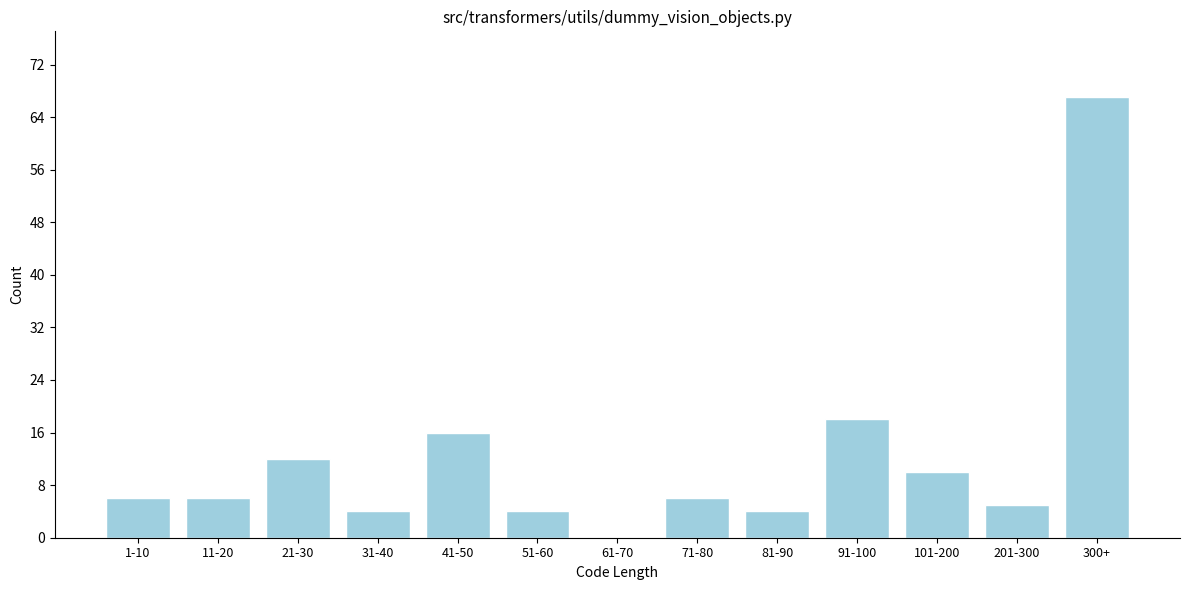

Reading left to right, extract all data points from this chart.

1-10=6	11-20=6	21-30=12	31-40=4	41-50=16	51-60=4	61-70=0	71-80=6	81-90=4	91-100=18	101-200=10	201-300=5	300+=67